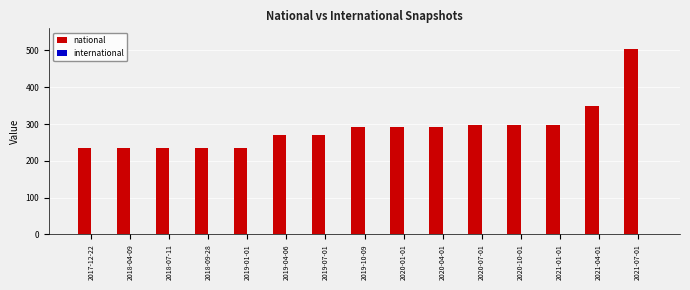

At which category is the sum across all series the highest?

2021-07-01